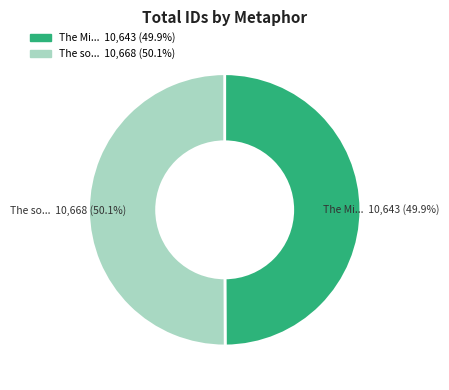

What is the ratio of the value at The Mi... 10,643 (49.9%) to the value at The so... 10,668 (50.1%)?

1.0